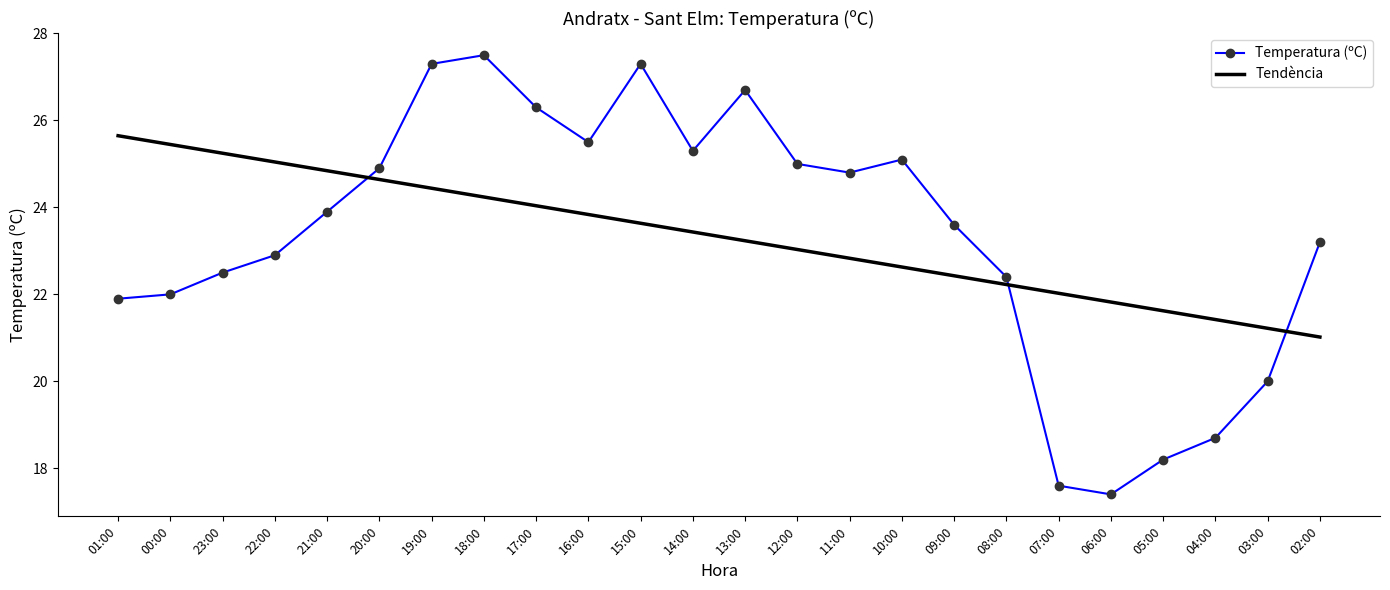

What is the lowest value of the Temperatura (ºC) series?

17.4